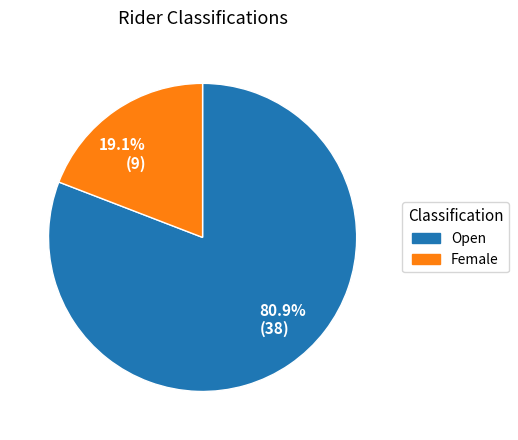

Which slice represents more than half of the pie?

80.9% (38)